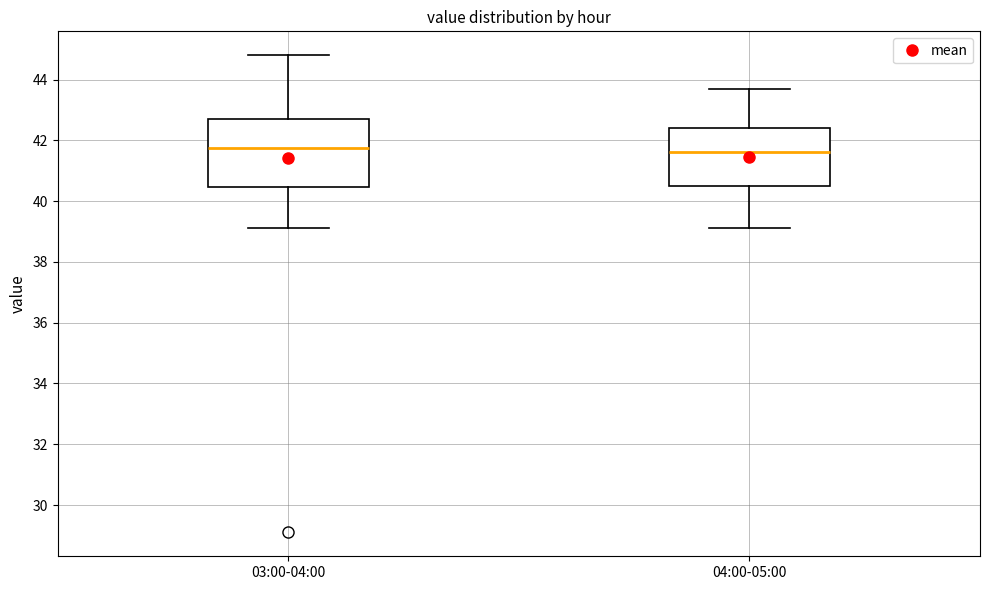

Reading left to right, read every box against the y-axis: the position of its median line, the range the box covers, and the ends of its whiskers. The values are not printed on the chart, so give them approximately, as read against the axis.

03:00-04:00: median 41.8, box 40.4 to 42.8, whiskers 39.2 to 44.8
04:00-05:00: median 41.6, box 40.6 to 42.4, whiskers 39.2 to 43.8